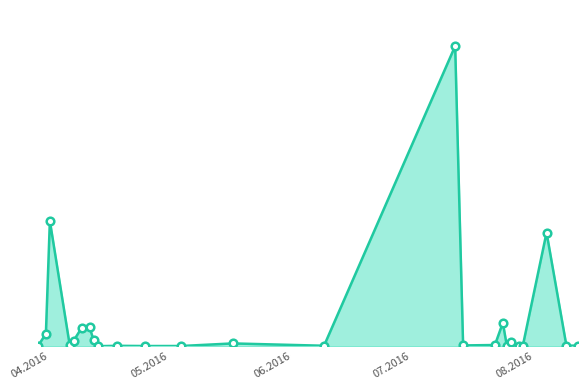

Does the chart have visible grid lines?

No